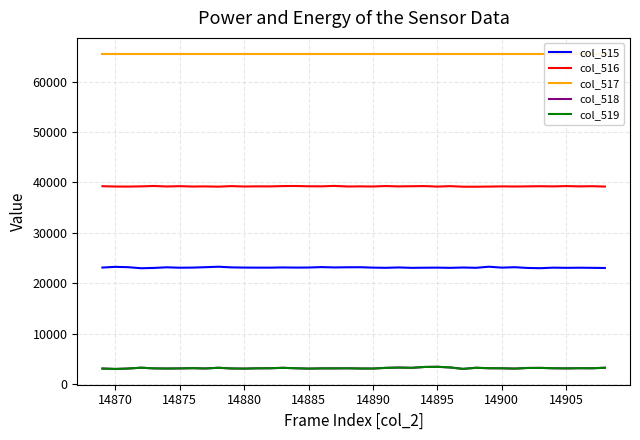

At which category does col_519 reach its first local valley?

14870